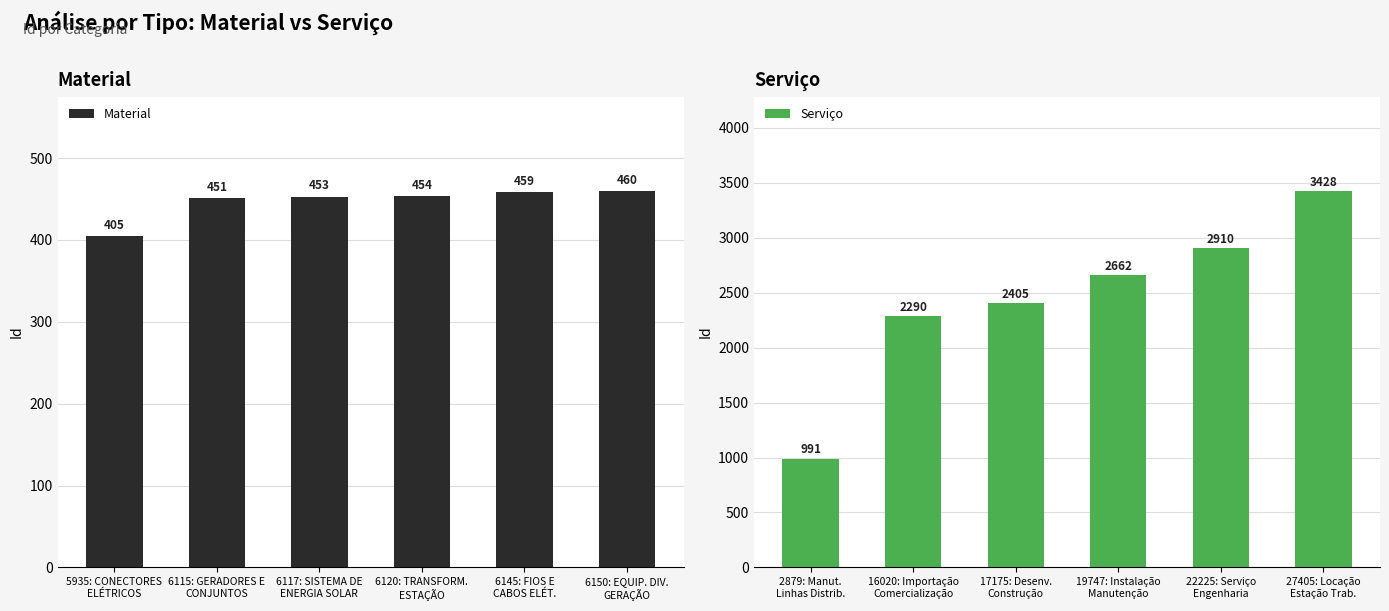

At which label is Serviço closest to 2209?

16020: Importação
Comercialização